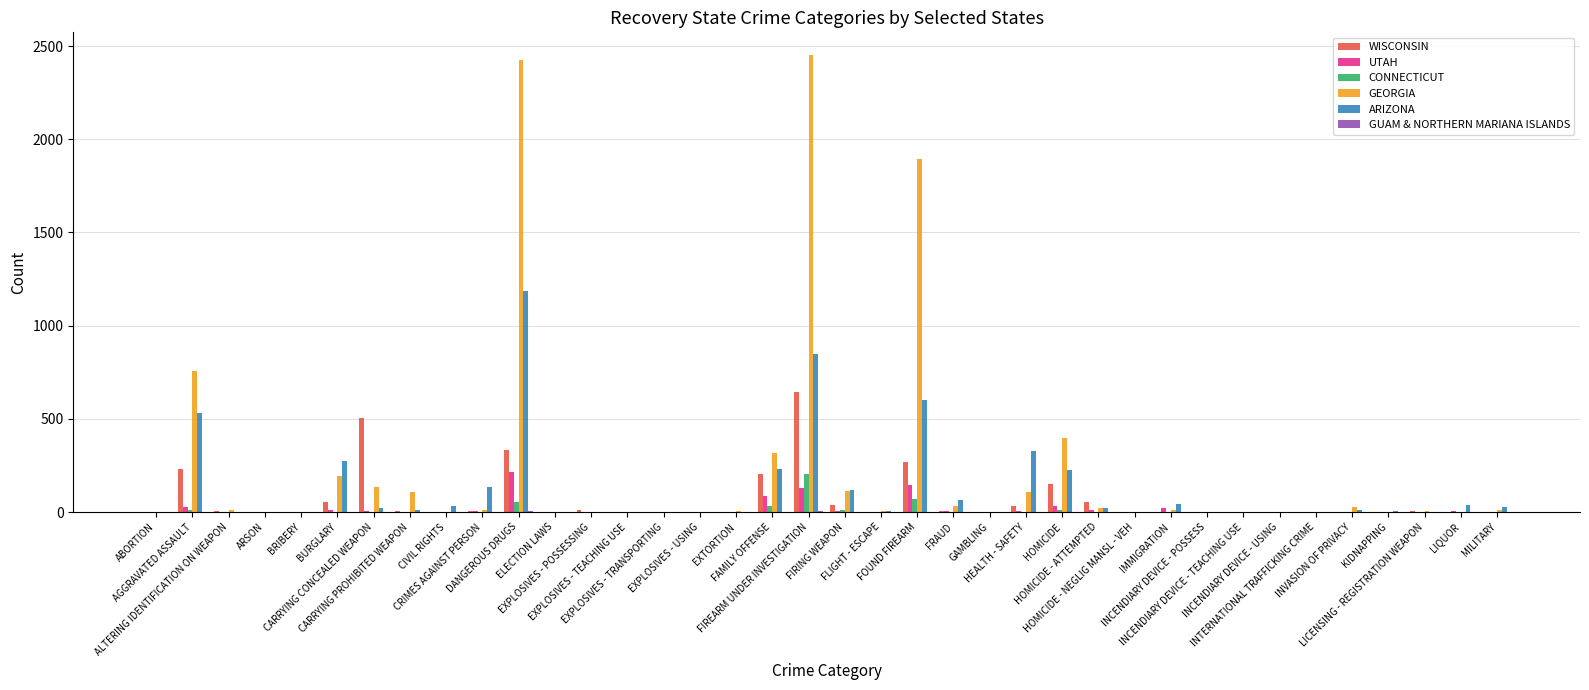

What is the maximum value shown in the chart?

2451